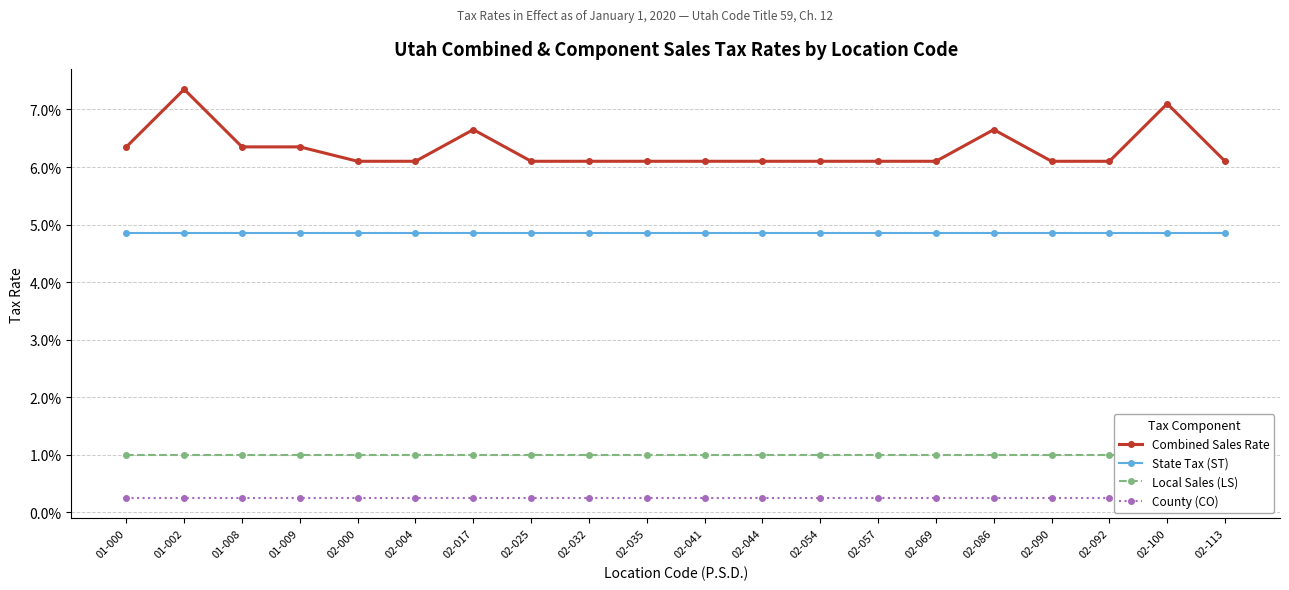

At 02-035, list the series in order from smallest to largest.

County (CO), Local Sales (LS), State Tax (ST), Combined Sales Rate